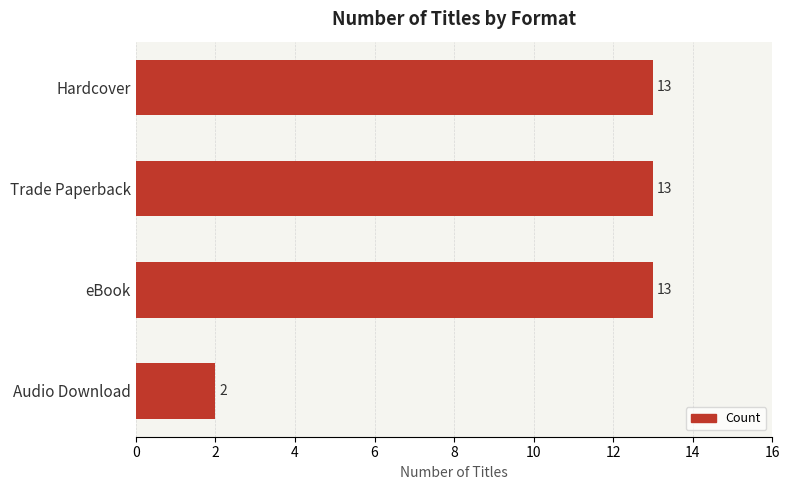

Reading top to bottom, transcribe all the data shown in this chart.

13	13	13	2